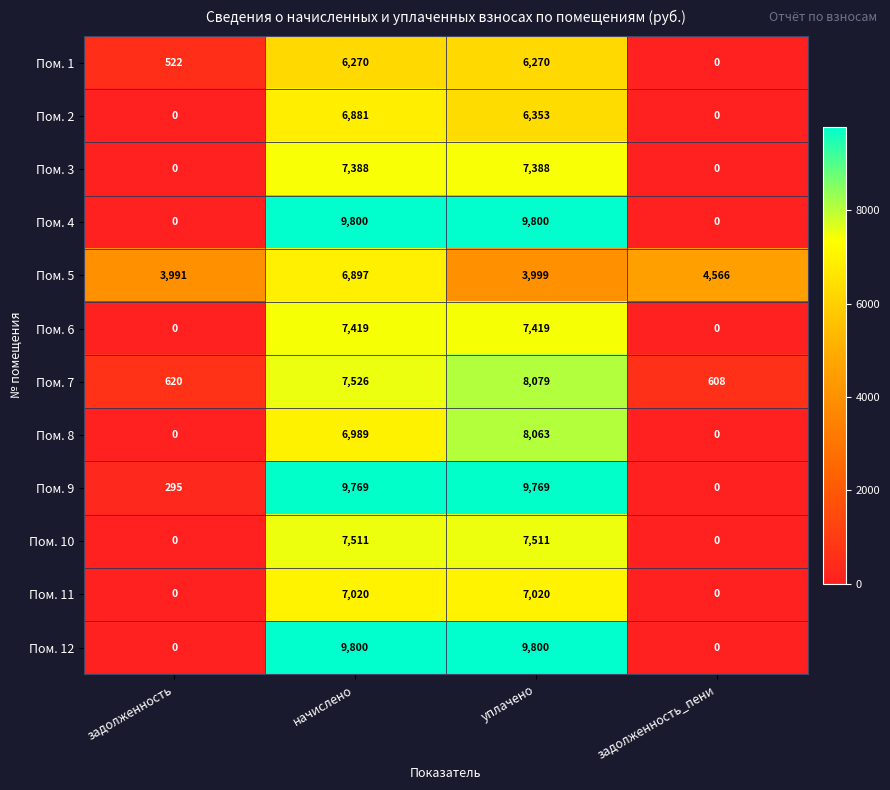

What is the spread (max minus min) of values at задолженность_пени?

4566